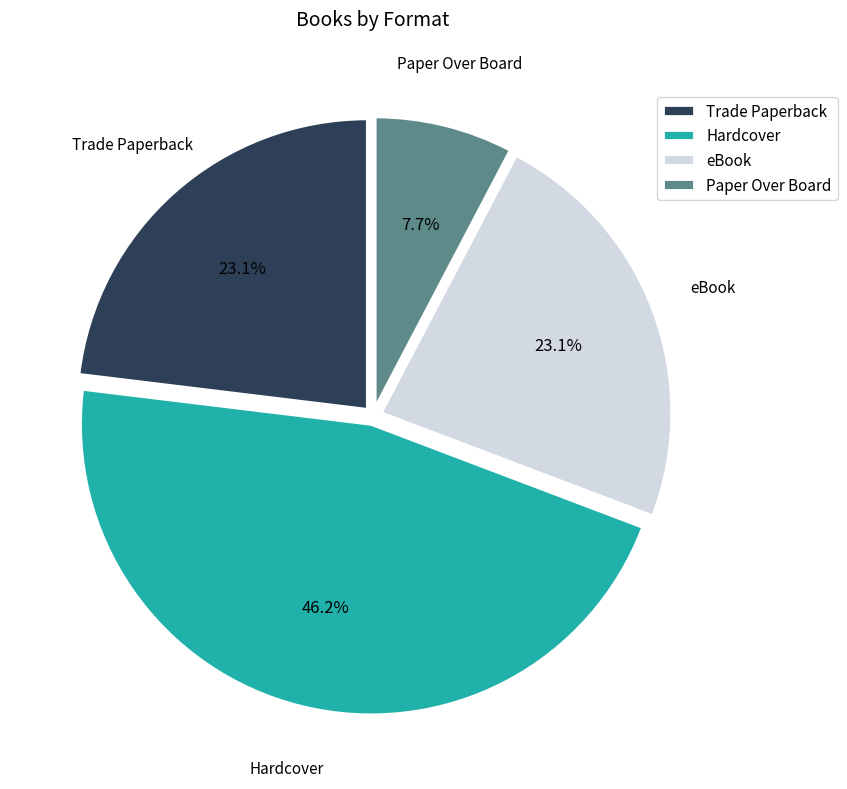

What percentage is the Trade Paperback slice, to the nearest percent?

23%